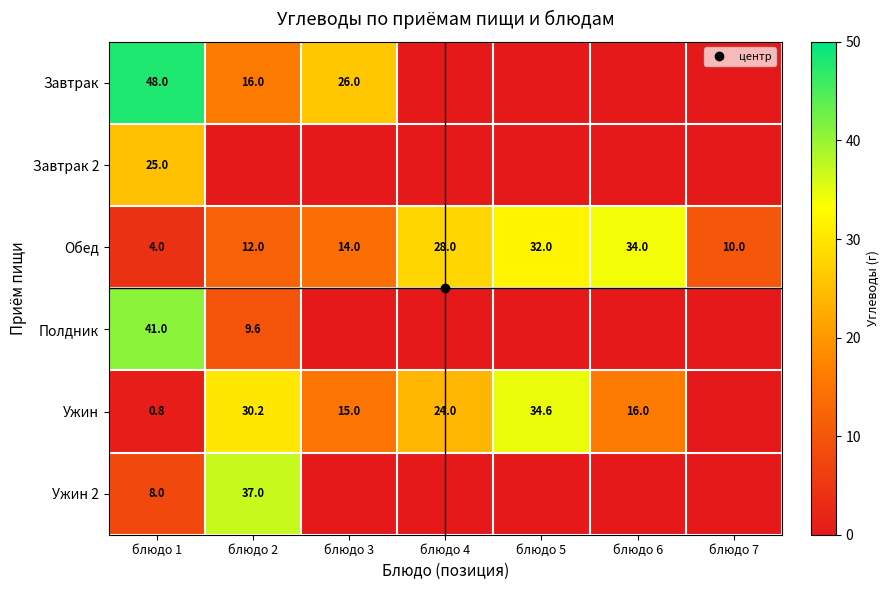

What is the sum of all Полдник values?

50.6